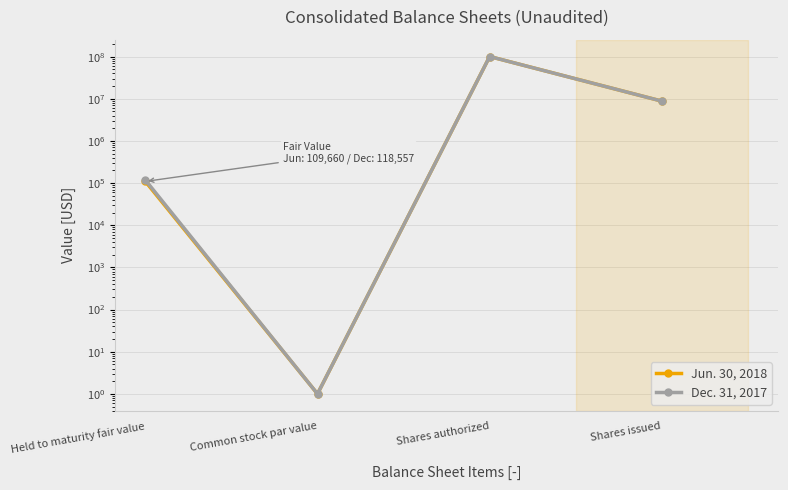

Which series has the largest total across all categories?

Dec. 31, 2017